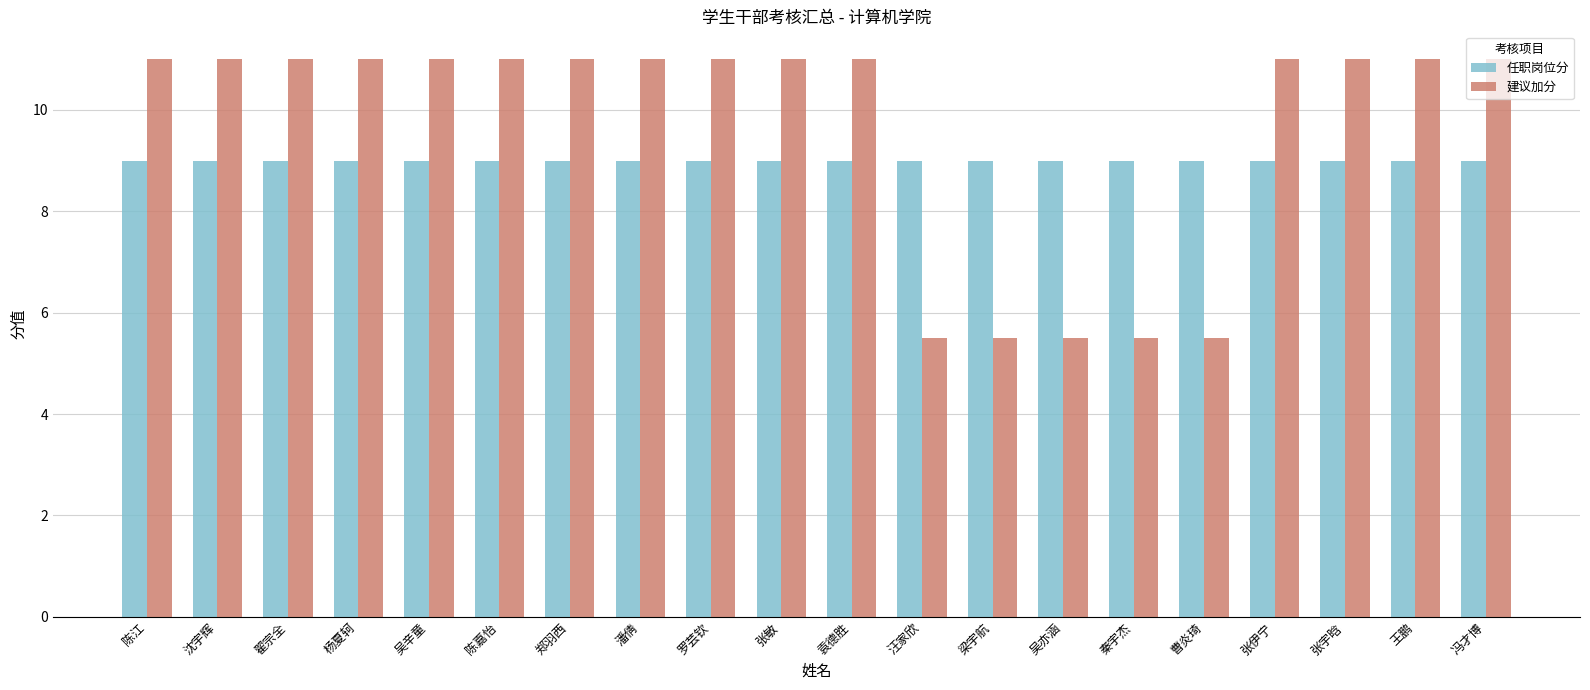

What is the maximum value shown in the chart?

11.0